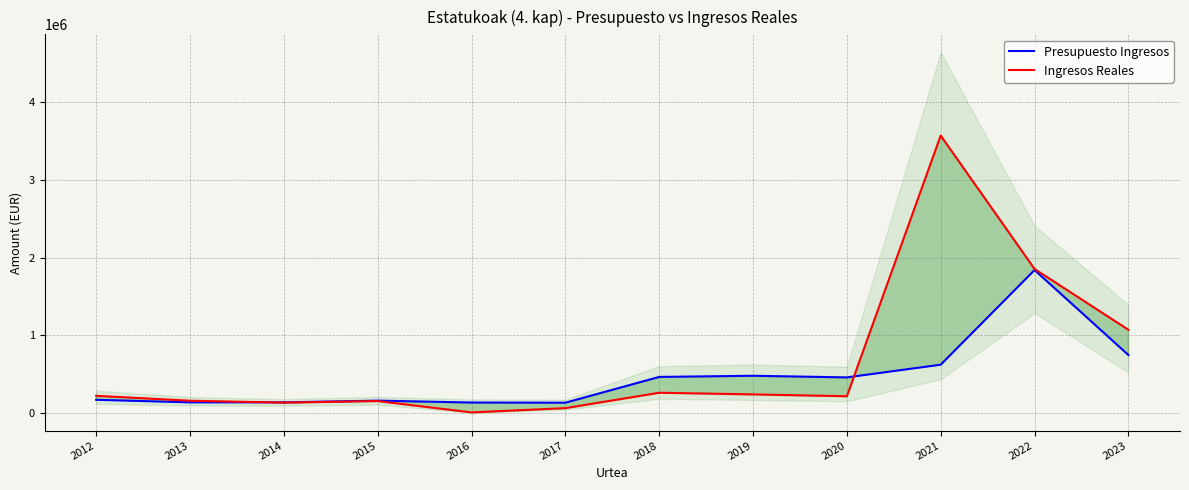

Which label corresponds to the smallest value in the chart?

2016